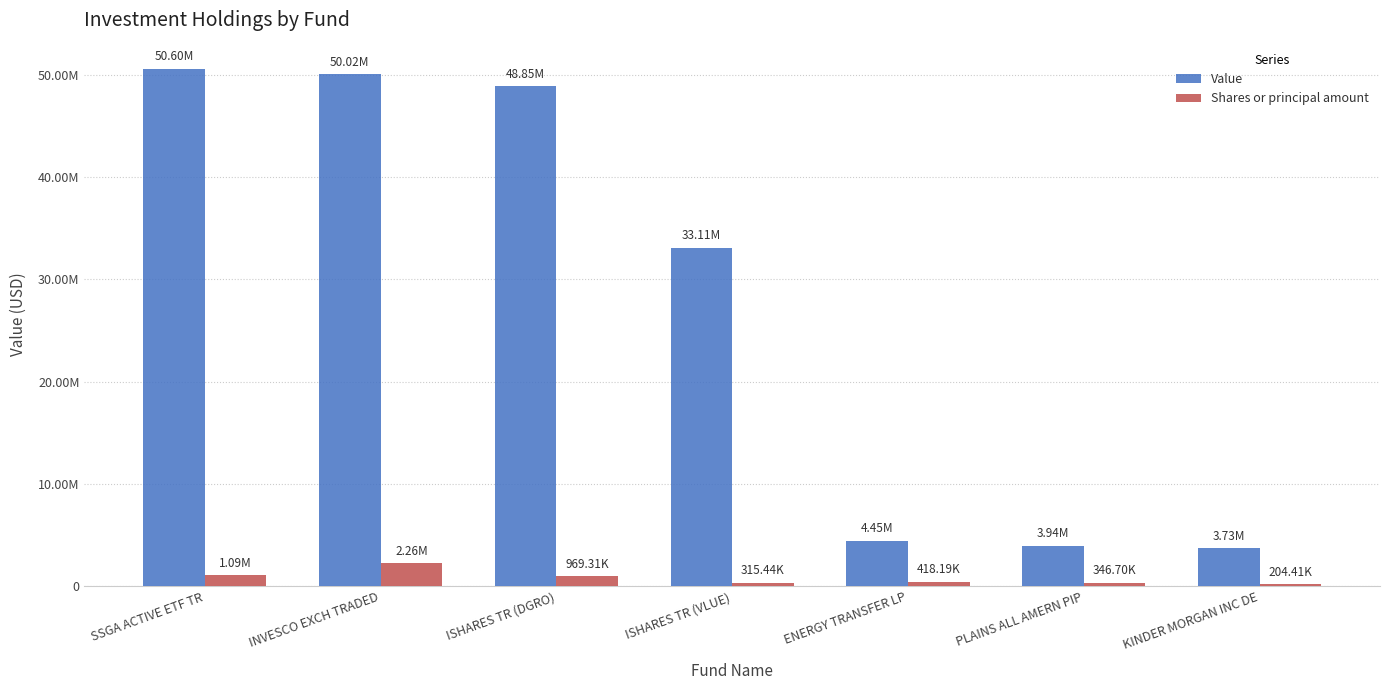

What is the difference between the second highest and second lowest values in the Shares or principal amount series?

777694